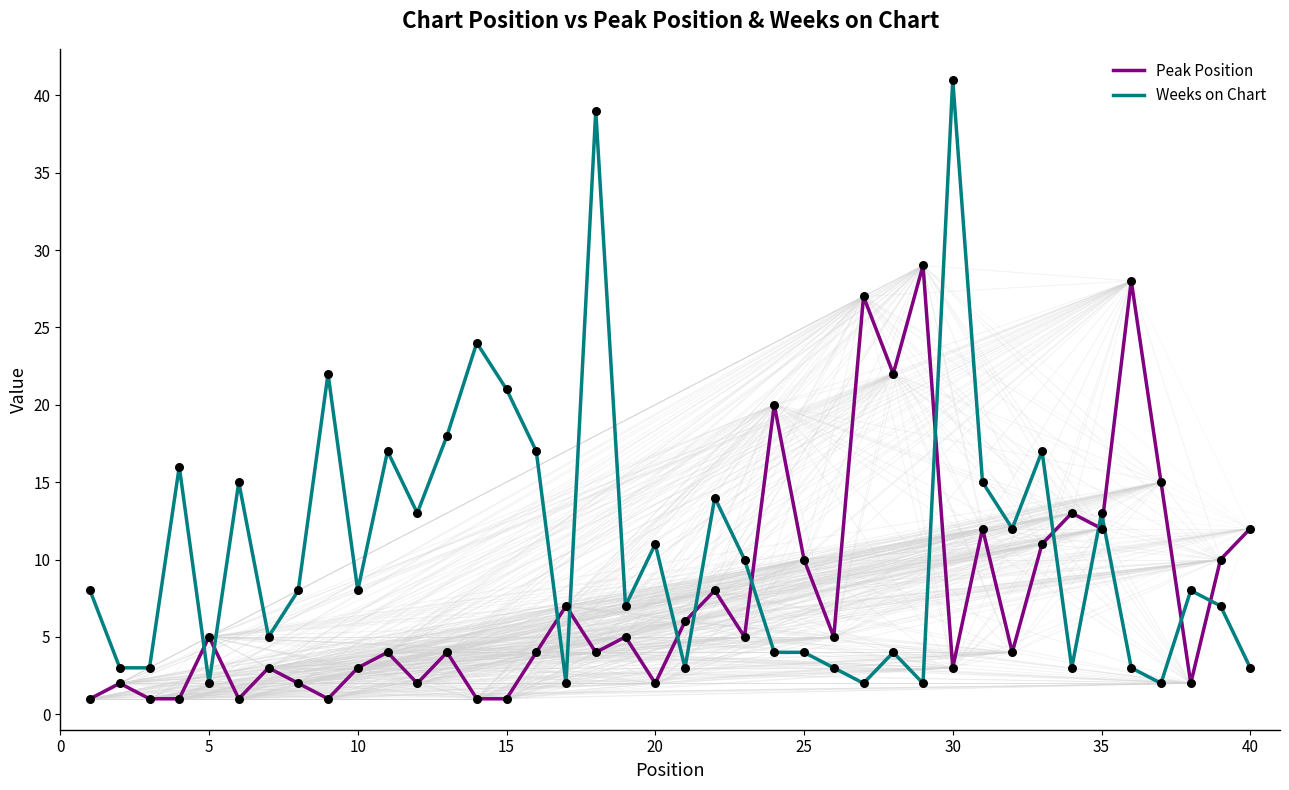

Which series has the largest total across all categories?

Weeks on Chart